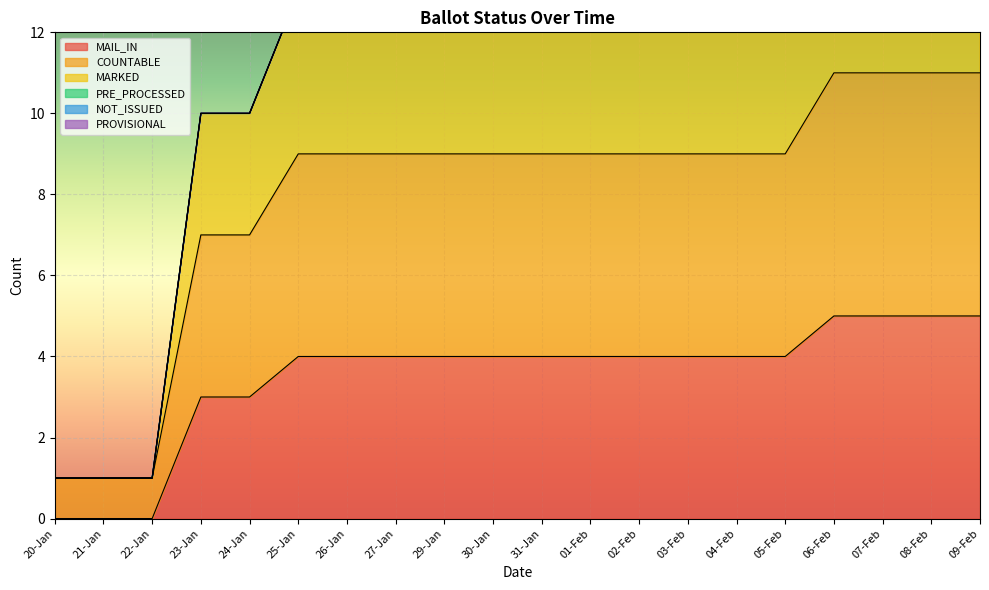

Reading left to right, what are all the values shown in this chart?

MAIL_IN: 0	0	0	3	3	4	4	4	4	4	4	4	4	4	4	4	5	5	5	5
COUNTABLE: 1	1	1	7	7	9	9	9	9	9	9	9	9	9	9	9	11	11	11	11
MARKED: 1	1	1	10	10	13	13	13	13	13	13	13	13	13	13	13	16	16	16	16